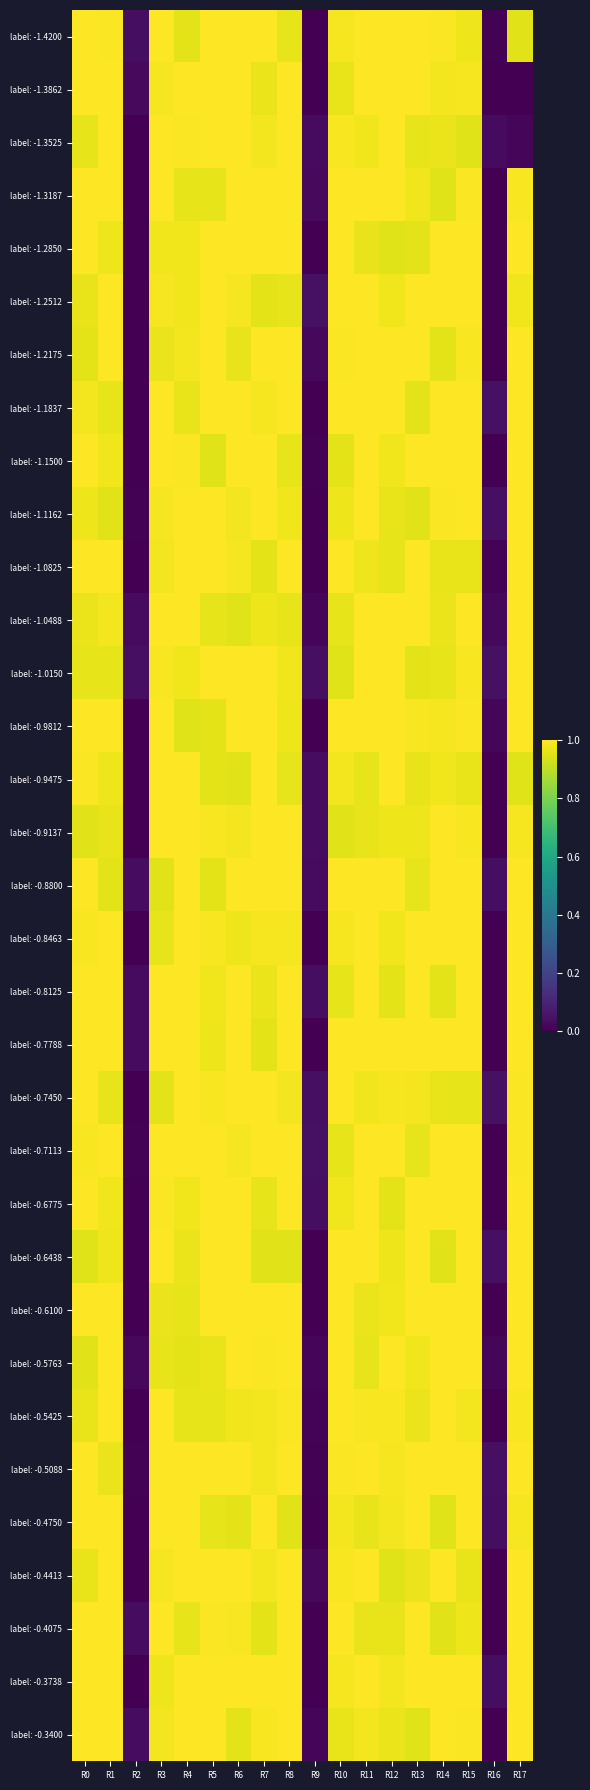

List the labels in order of label: -1.3525 value, largest first.

R3, R5, R6, R8, R12, R1, R4, R10, R7, R11, R14, R13, R0, R15, R9, R16, R17, R2